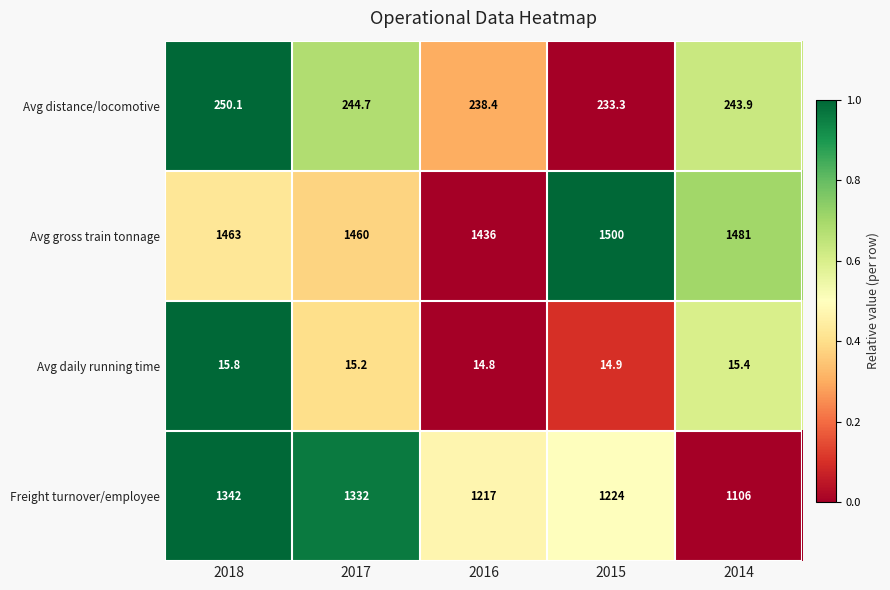

Which label corresponds to the smallest value in the chart?

2016